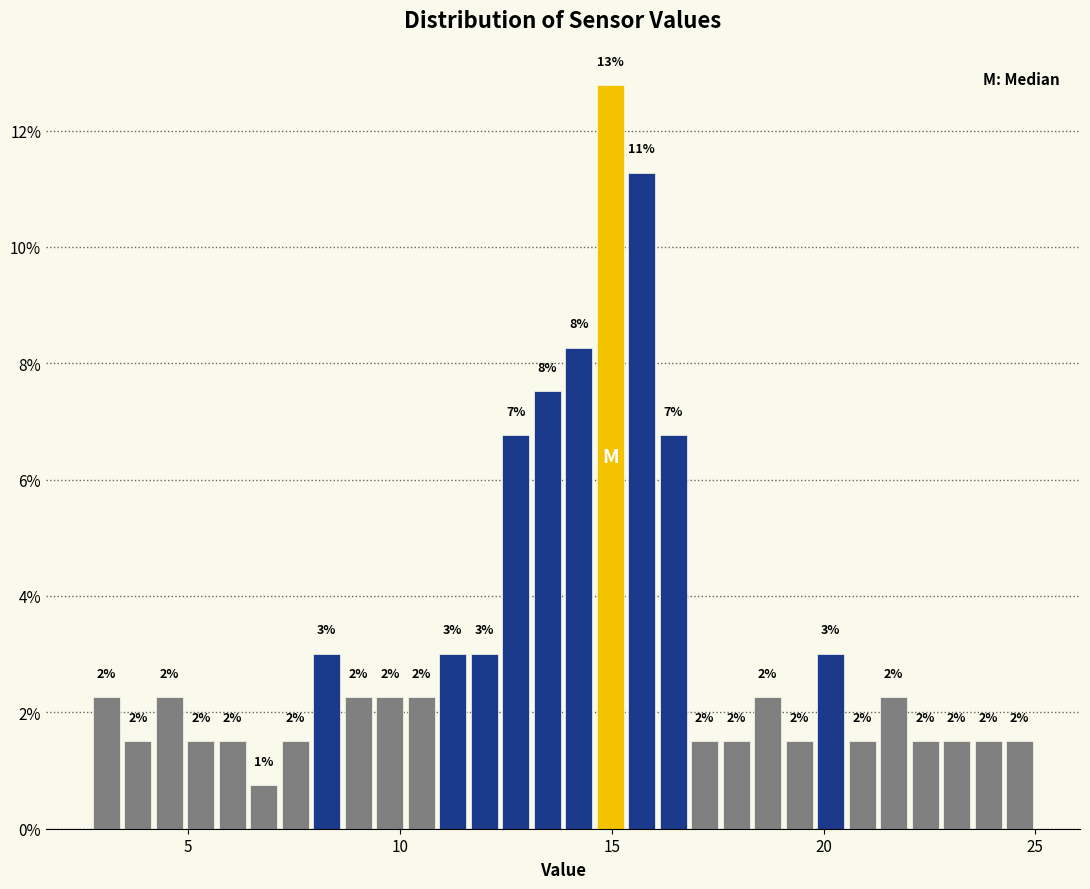

Read against the x-axis, roughly where is the centre of the tallest bar?

15.0